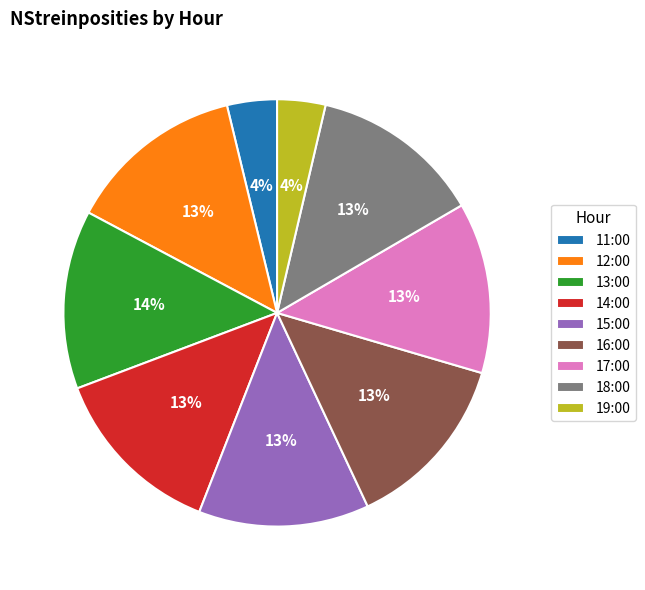

To the nearest percent, what is the average slice percentage?

11%